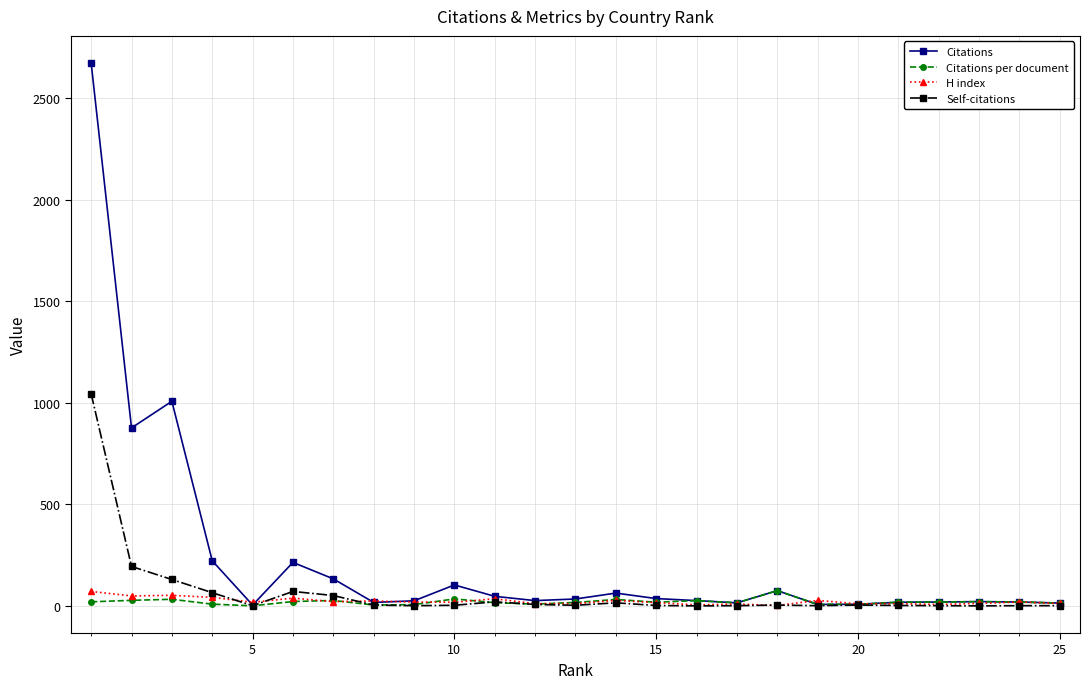

Which series has the widest spread of values?

Citations